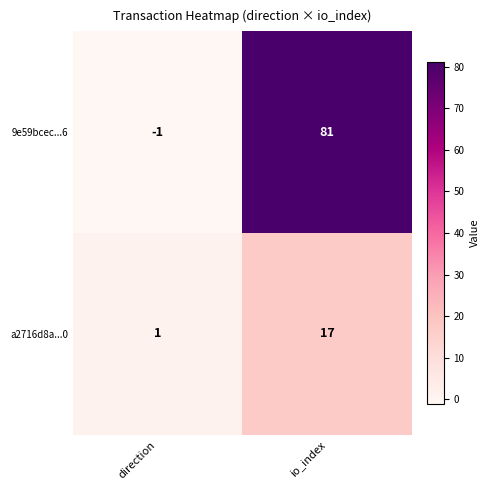

Which category has the highest value in the 9e59bcec...6 series?

io_index